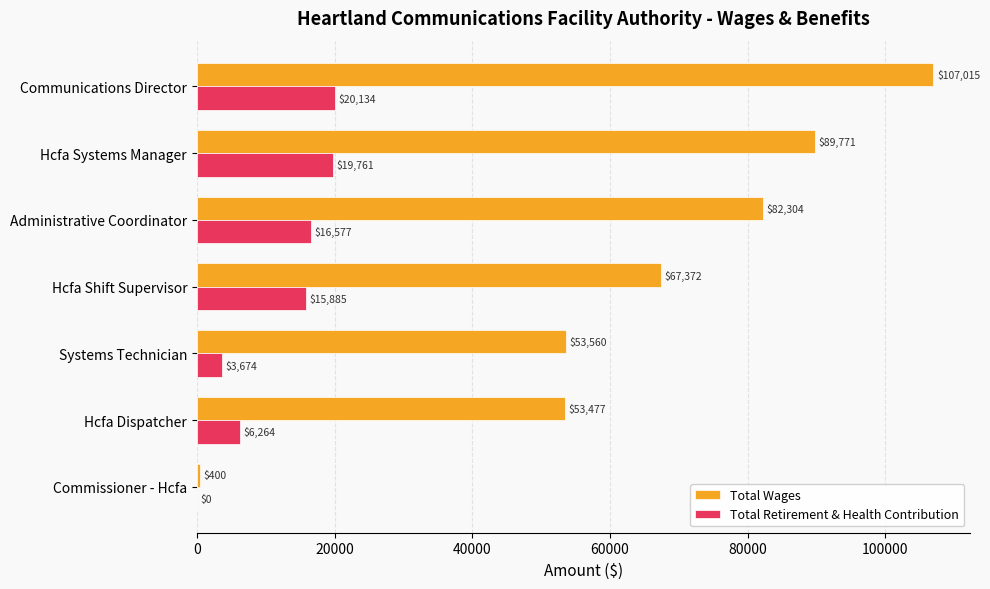

The Total Retirement & Health Contribution series shows 4102 at Administrative Coordinator. True or false?

False